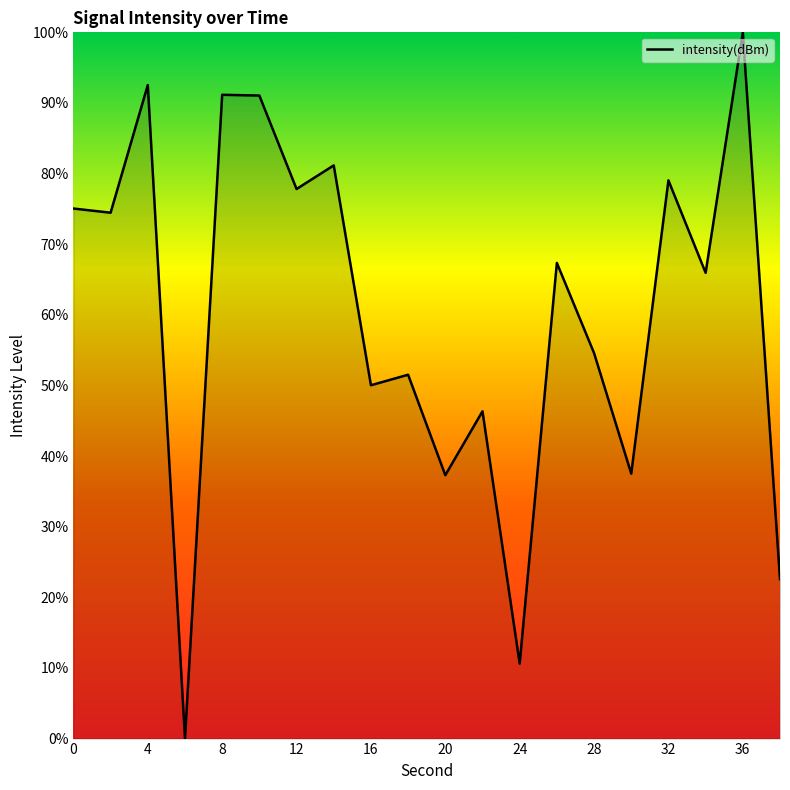

What is the difference between the maximum and minimum values?

100.0